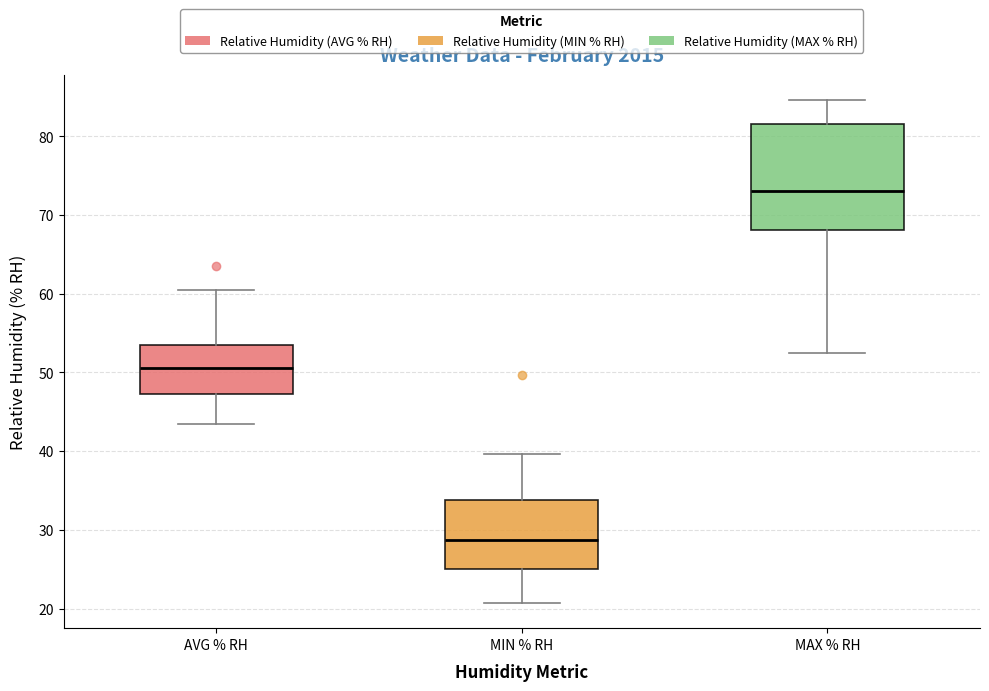

Which box has the highest median line?

MAX % RH